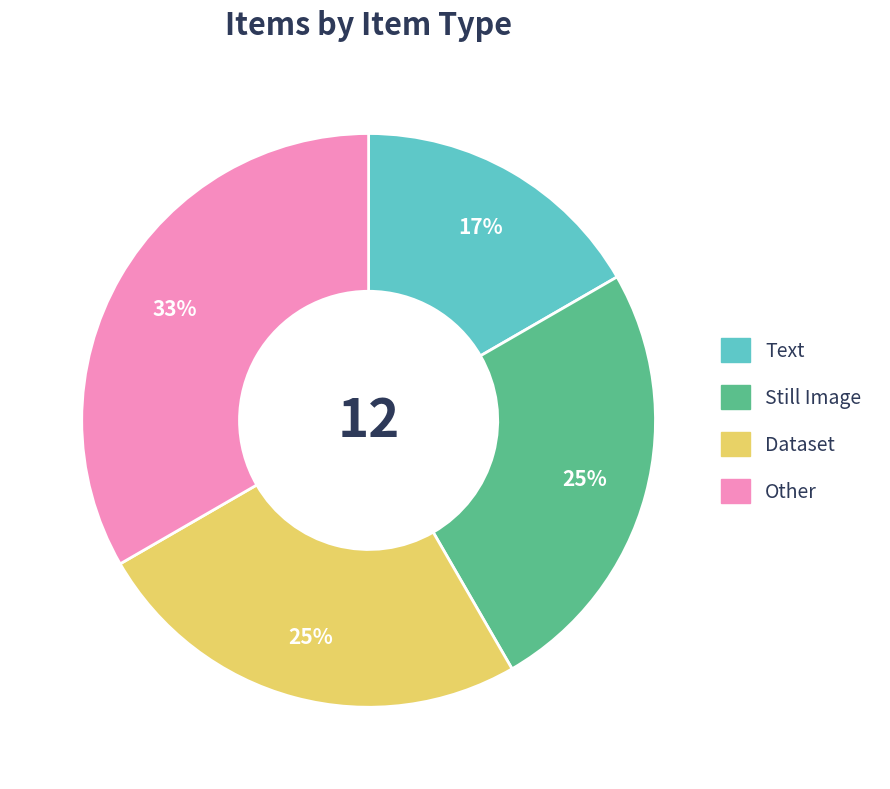

Count the number of slices in the pie.

4